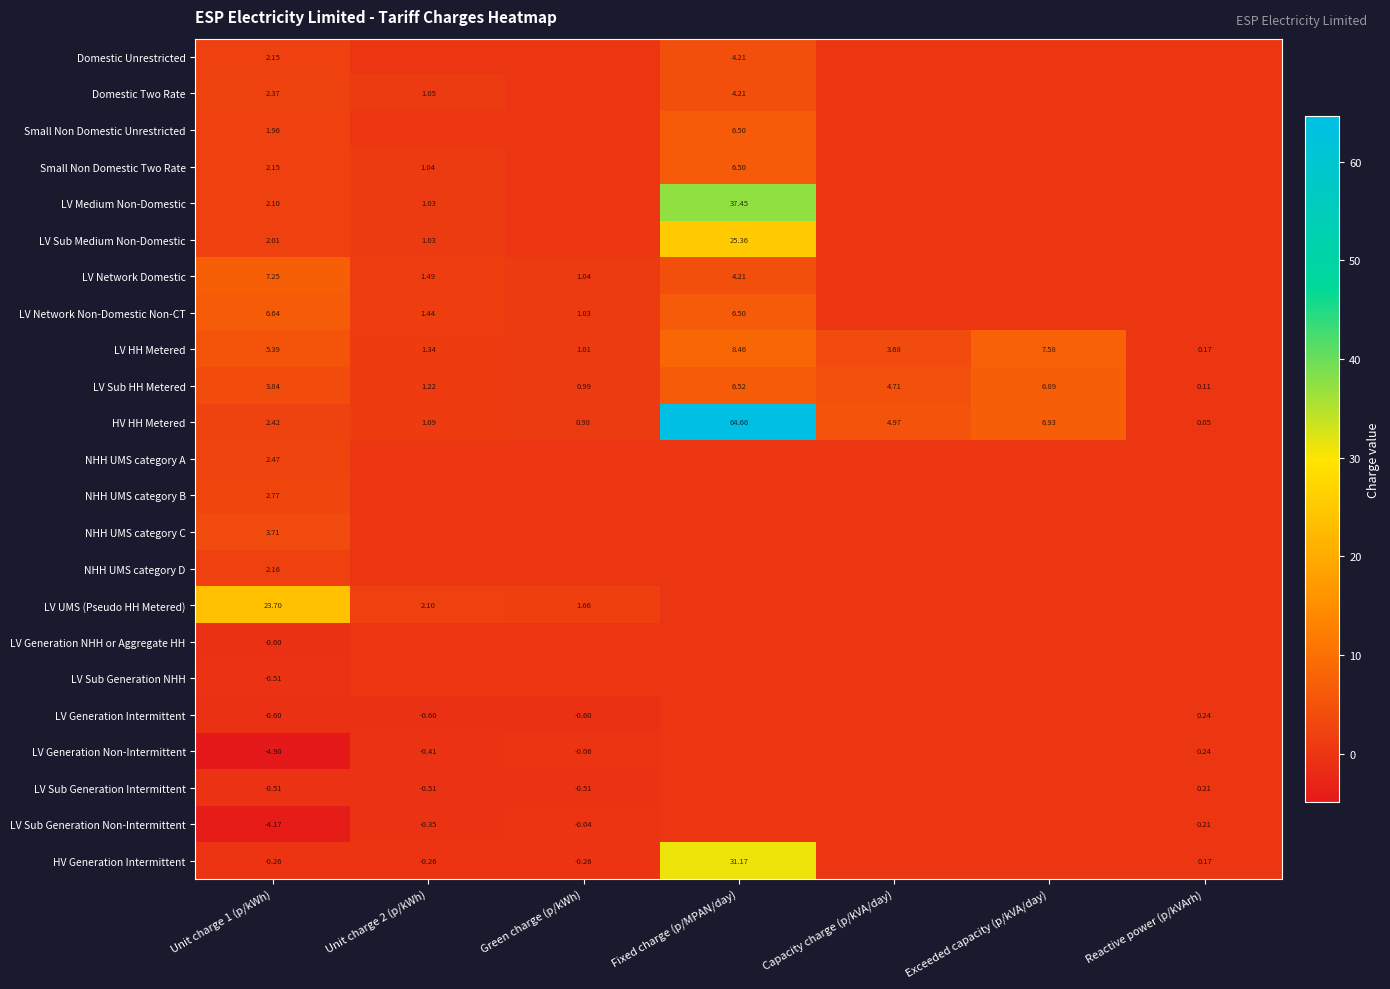

Which category has the lowest value in the LV HH Metered series?

Reactive power (p/kVArh)